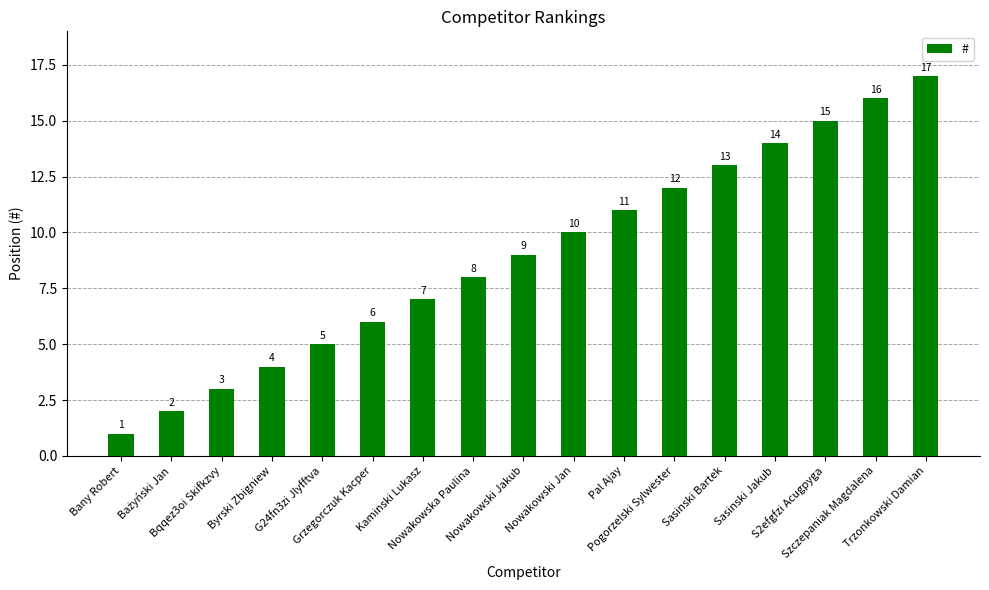

Does the chart contain any negative values?

No